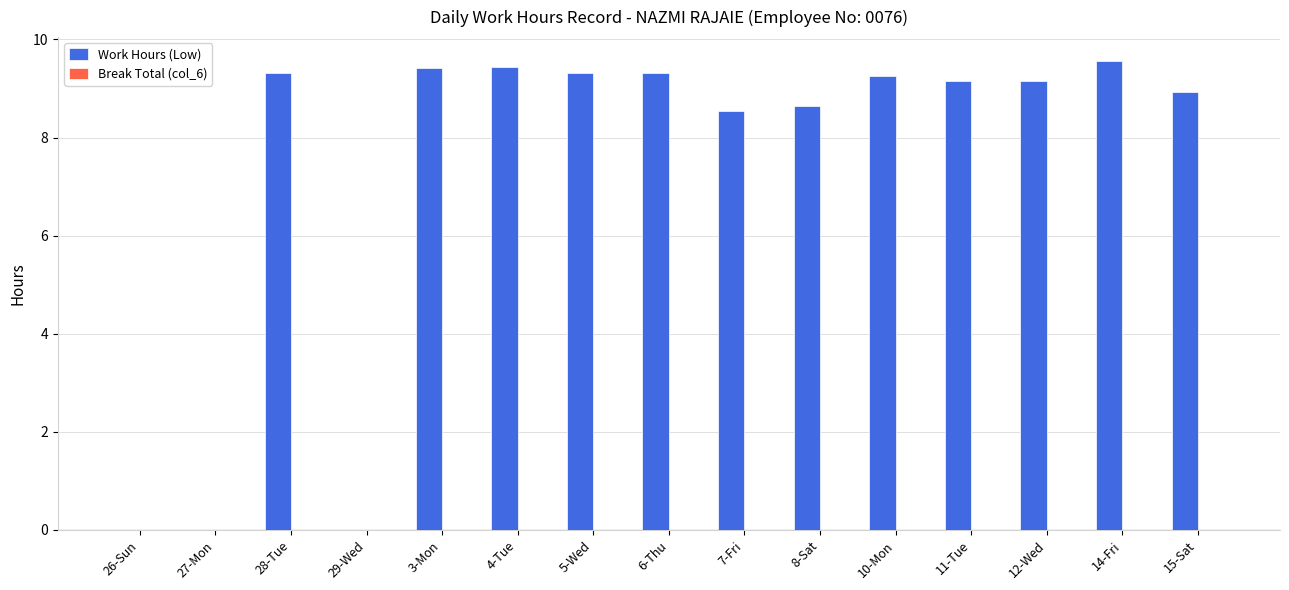

What is the change in value from 7-Fri to 11-Tue?

+0.6